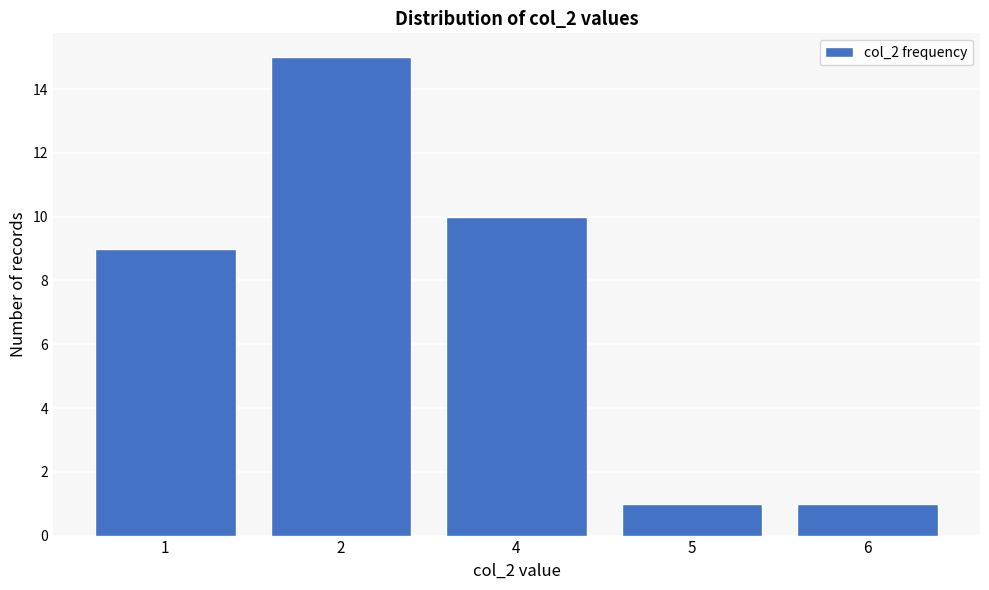

Reading right to left, what are all the values shown in this chart?

1	1	10	15	9